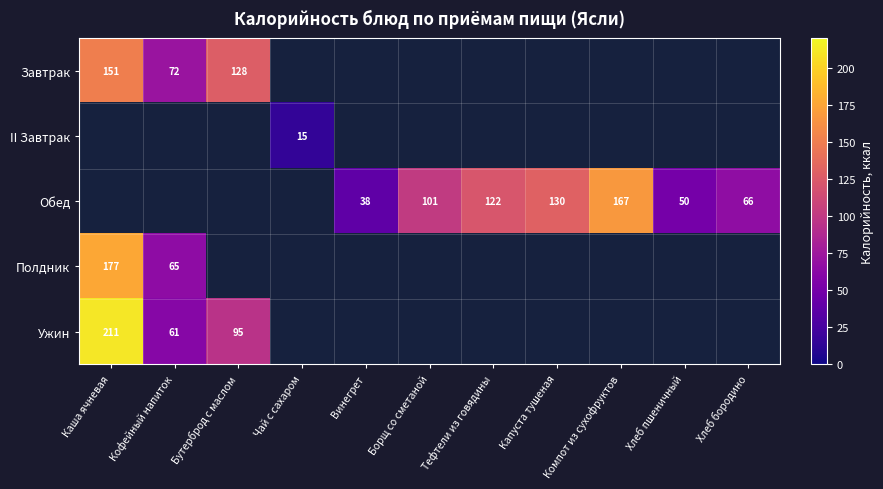

Is it true that Обед equals 69 at Борщ со сметаной?

False